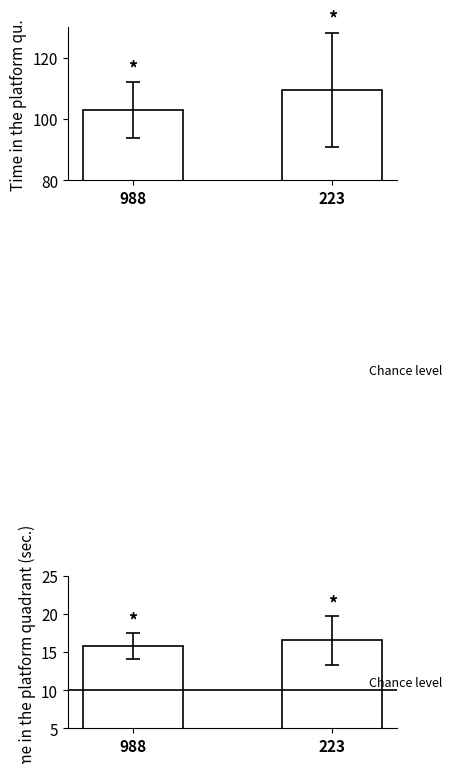

Which category has the lowest value across all series?

988